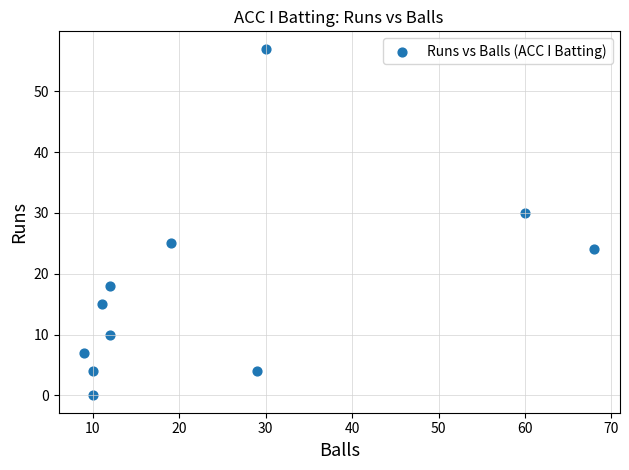

What is the range of X values (max minus min)?

59